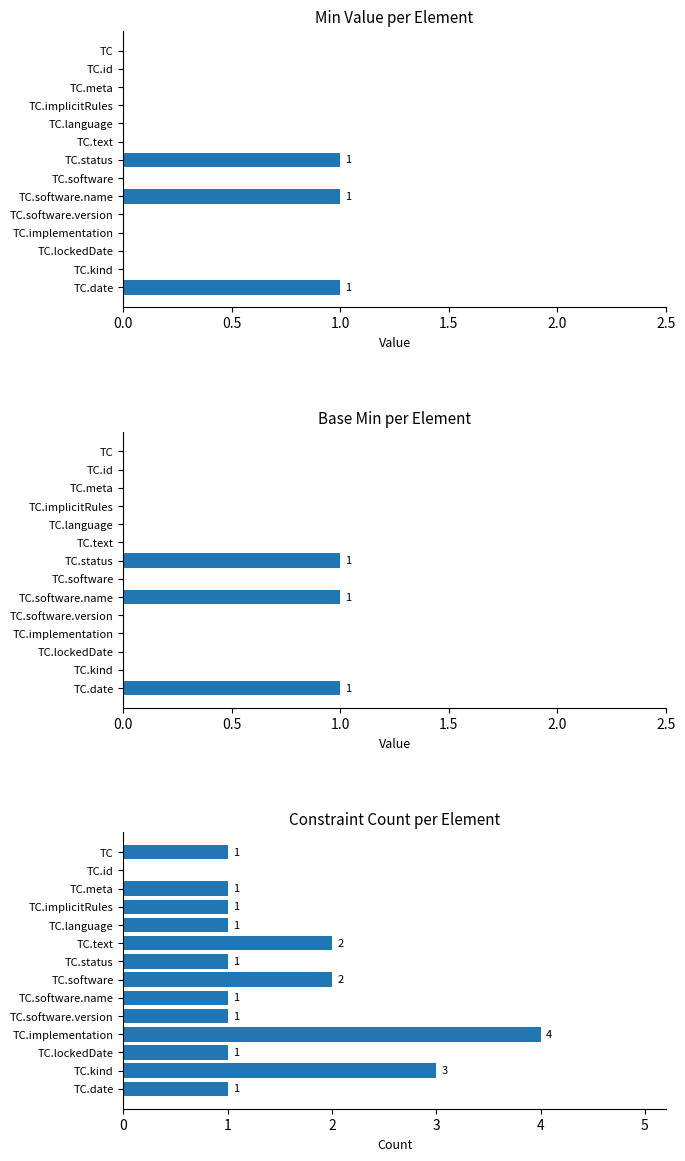

Rank the series at TC.status from lowest to highest value.

Min, Base Min, Constraint Count